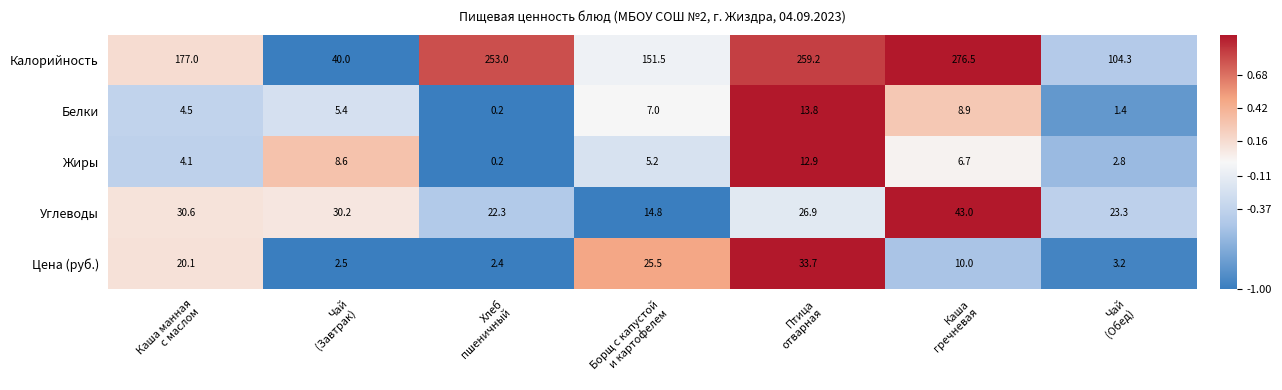

Which series has the largest total across all categories?

Калорийность